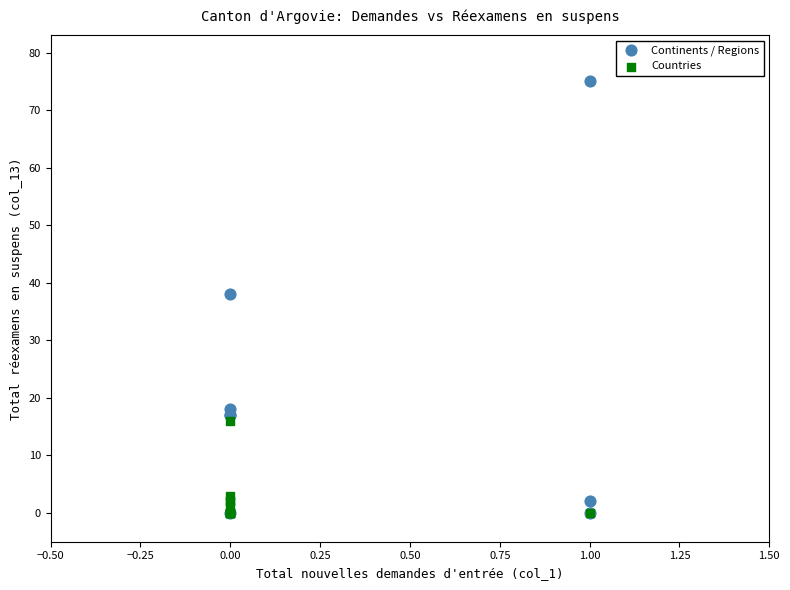

Which series has the largest Y range (max minus min)?

Continents / Regions